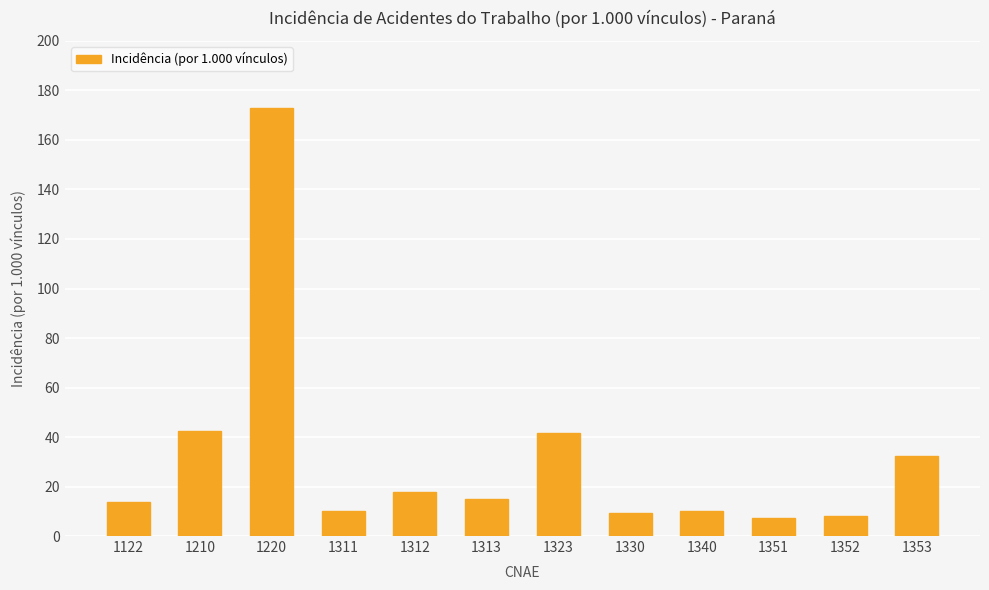

What is the minimum value shown in the chart?

7.4